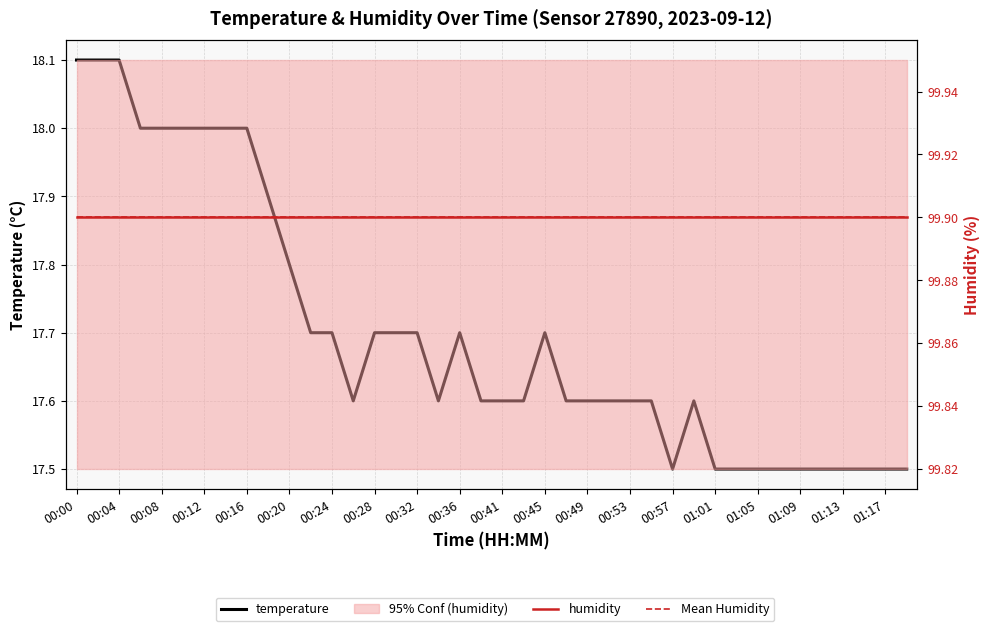

True or false: humidity has a value of 51.3 at 00:20.

False